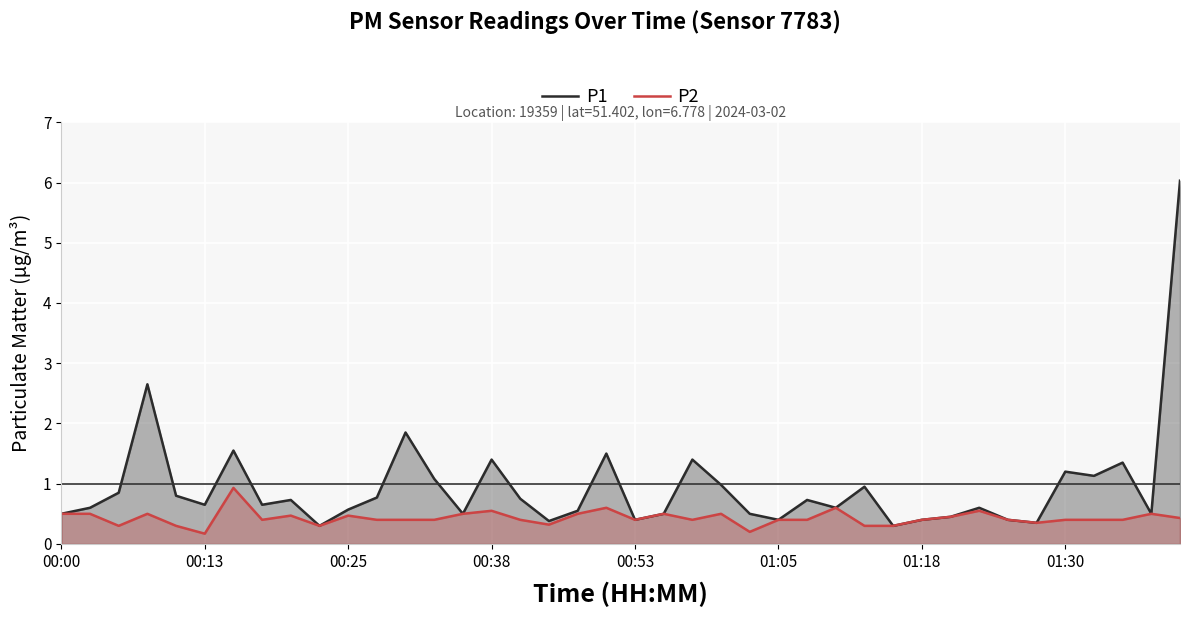

Does the chart display data point markers on the line(s)?

No